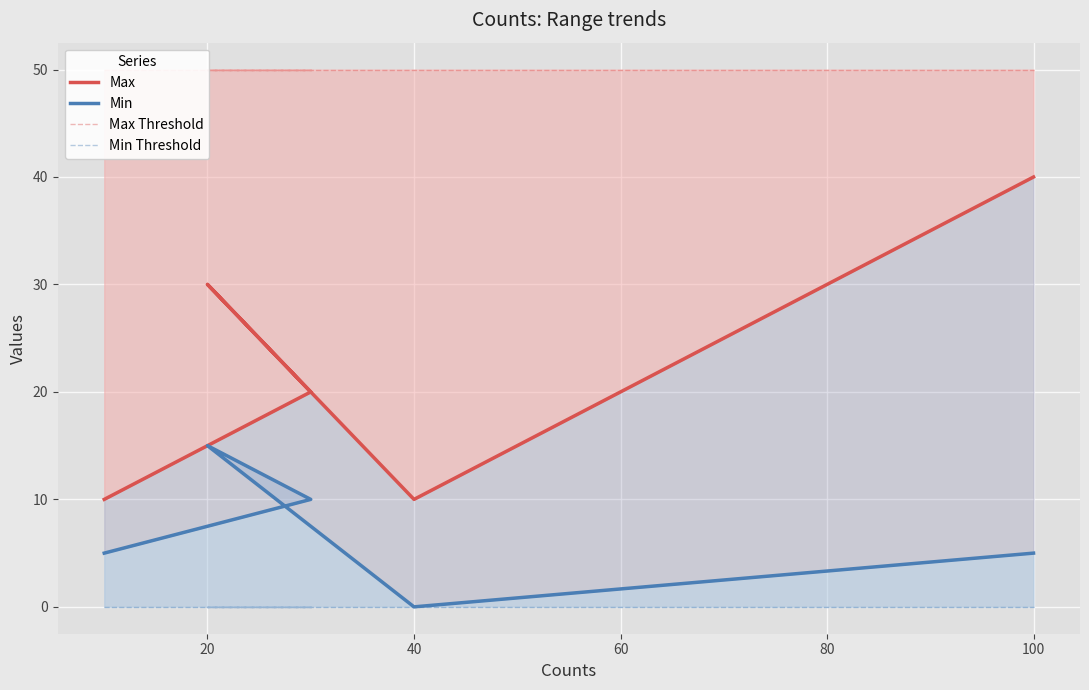

How many lines are shown in the chart?

4